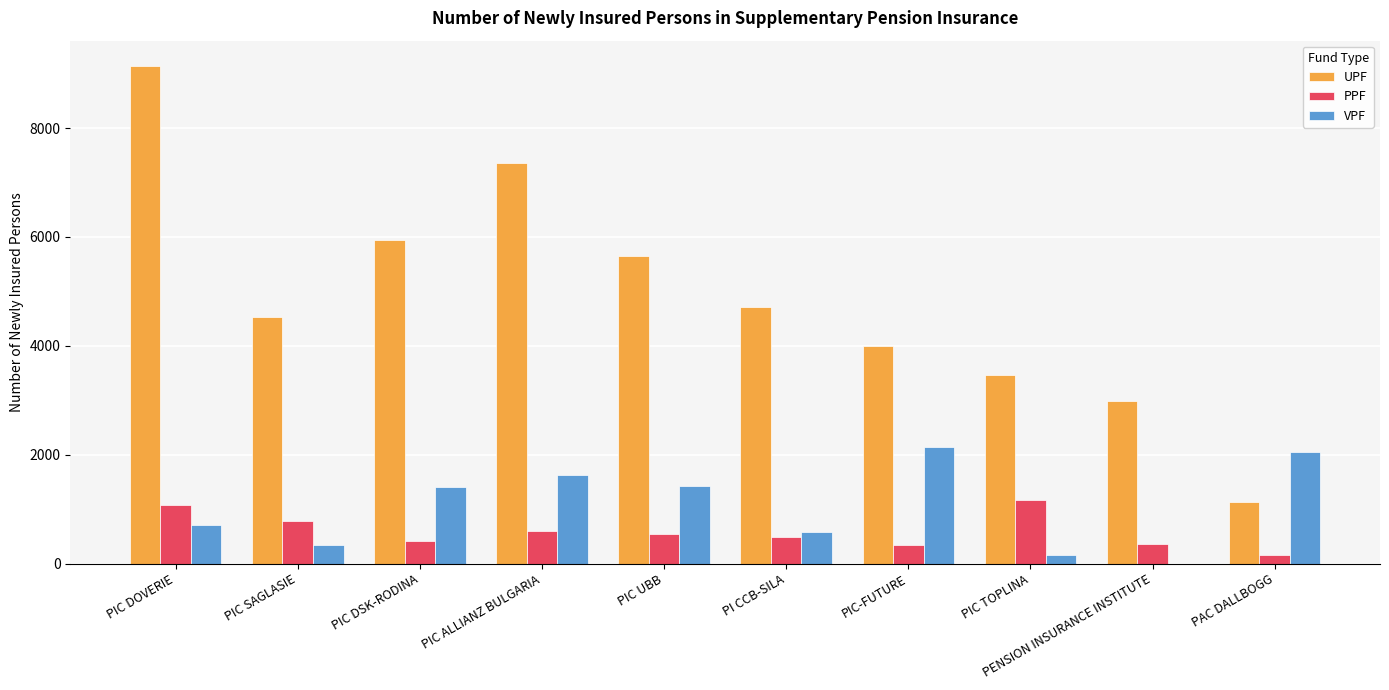

Which category has the highest value across all series?

PIC DOVERIE